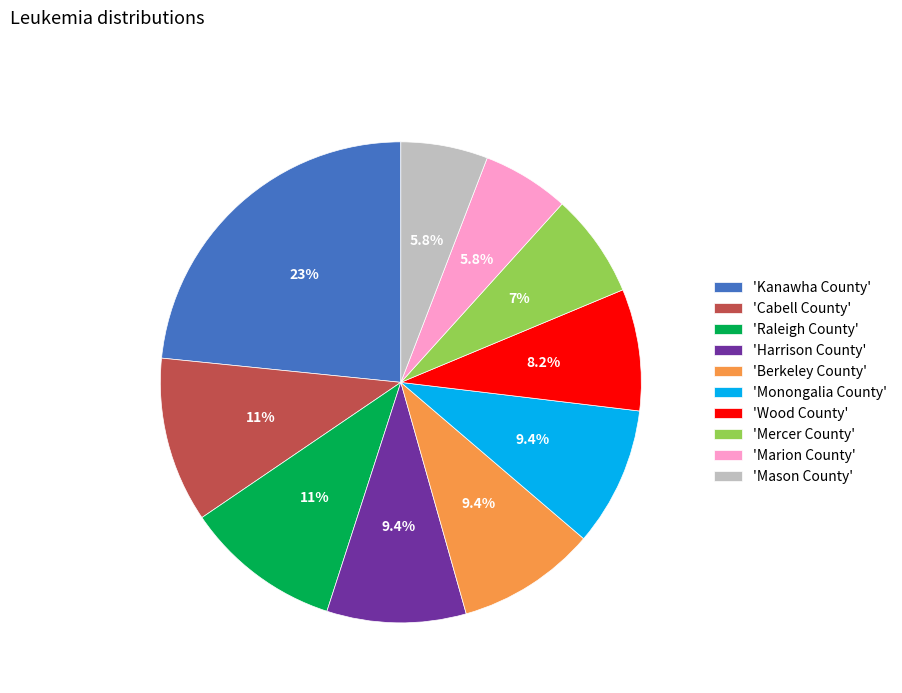

What portion of the pie excludes 'Cabell County'?

88.9%